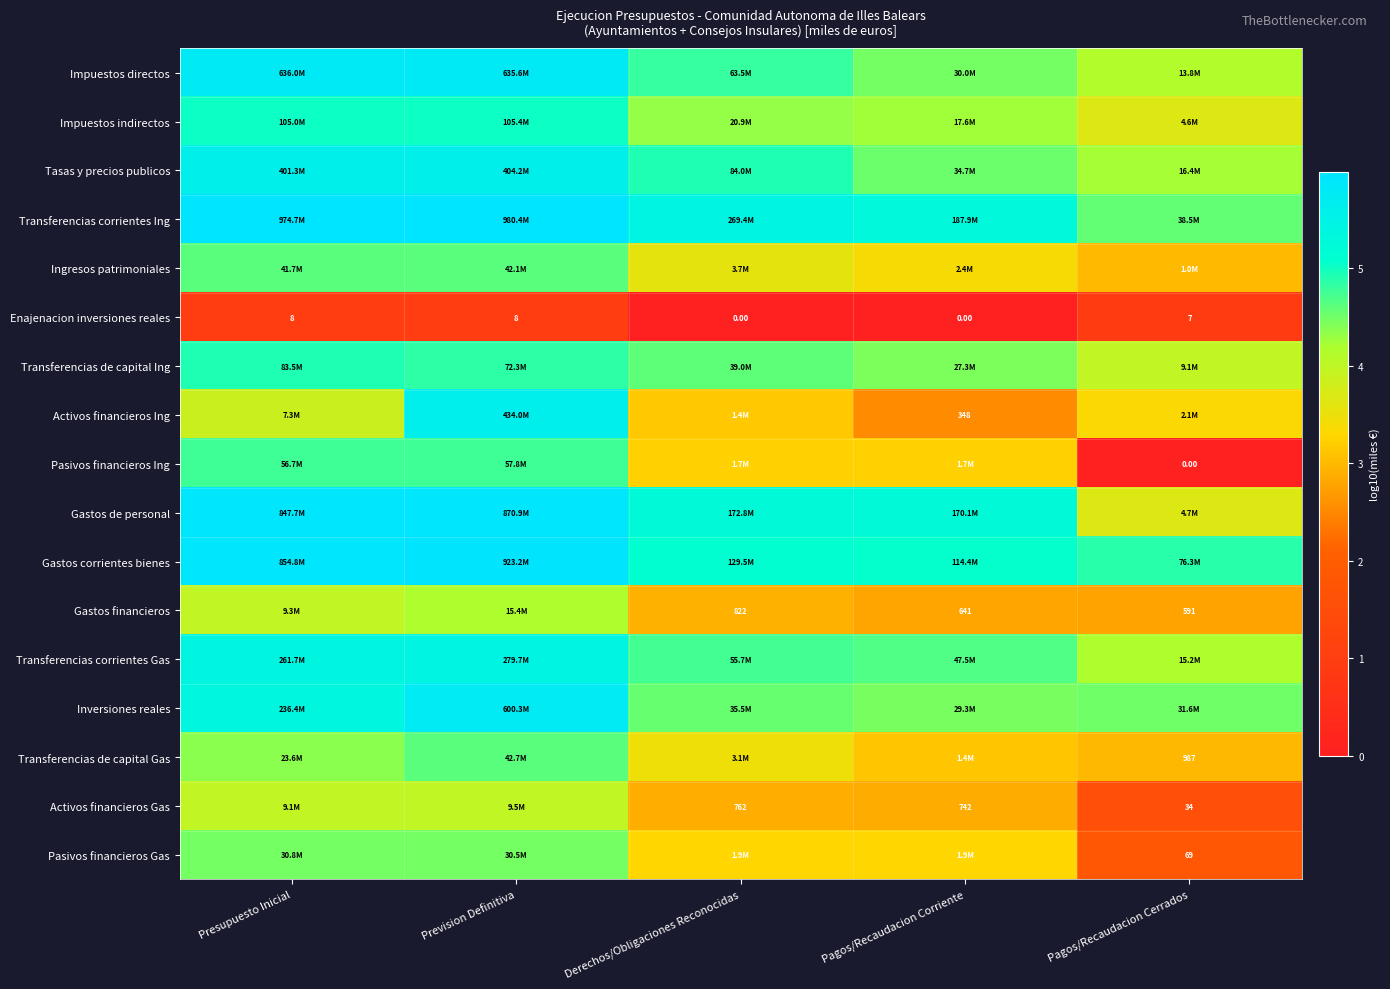

At which label is Enajenacion inversiones reales closest to 4?

Pagos/Recaudacion Cerrados